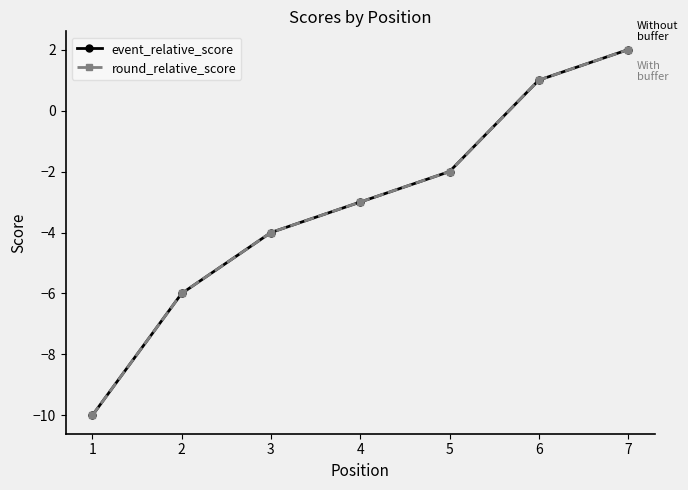

What is the difference between the second highest and minimum values in the event_relative_score series?

11